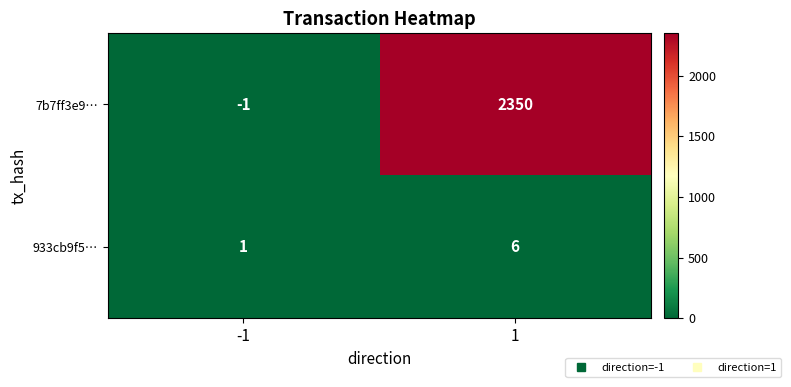

Count the number of categories in the chart.

2